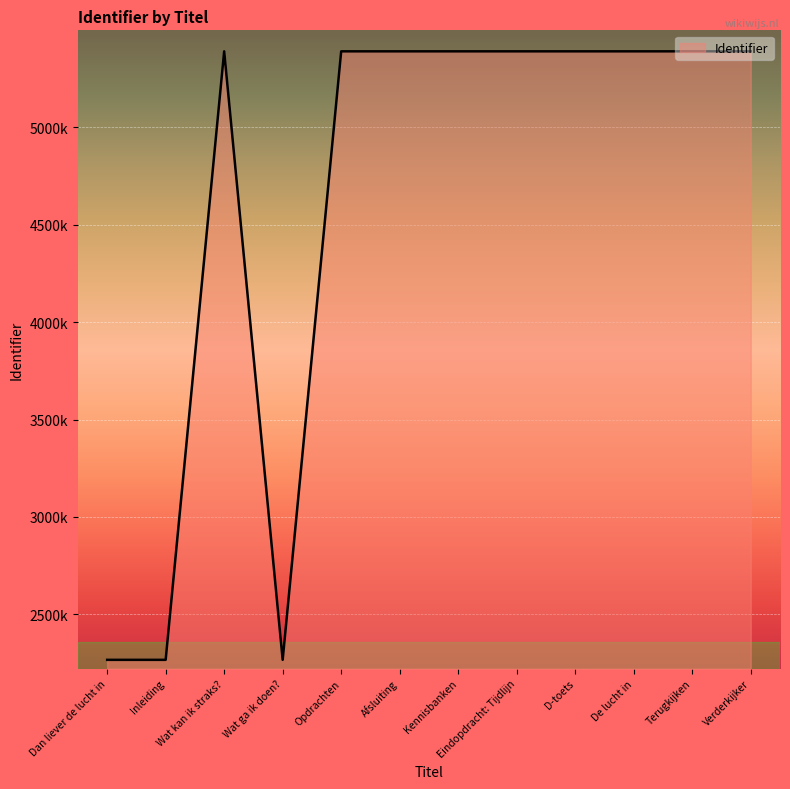

What is the smallest value displayed?

2266597